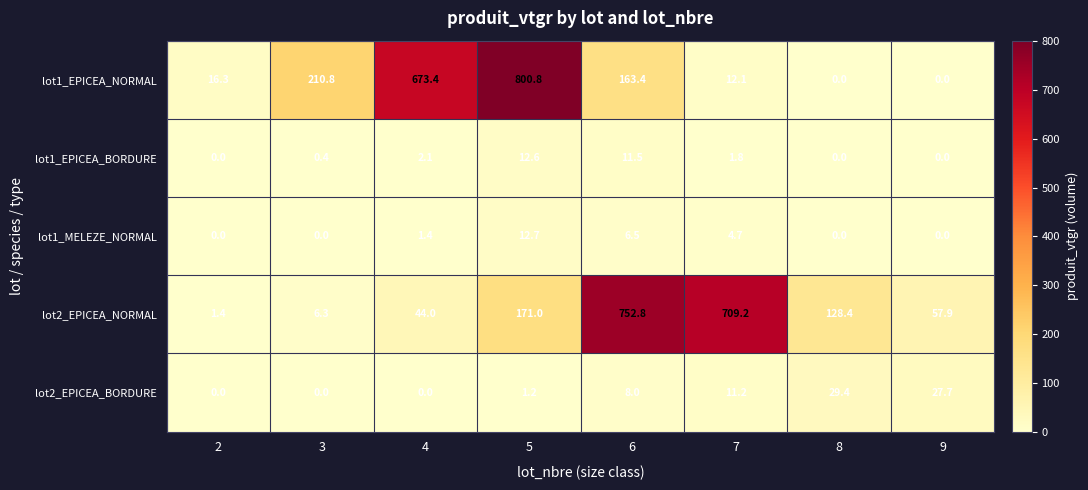

How many series are shown in this chart?

5